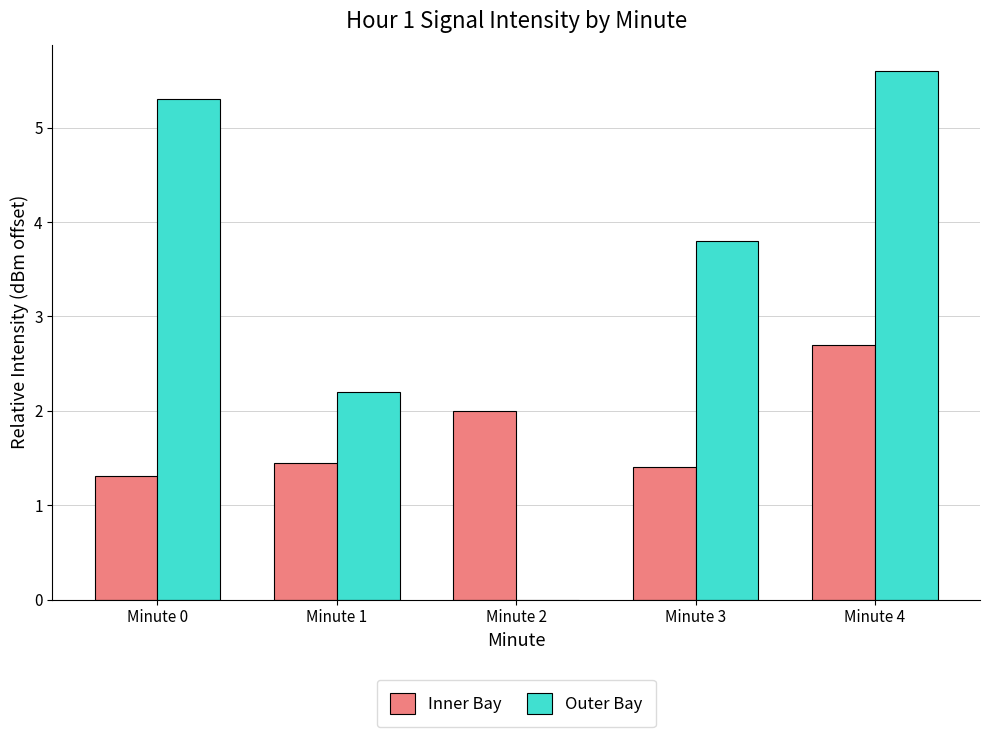

What is the sum of all Inner Bay values?

8.9